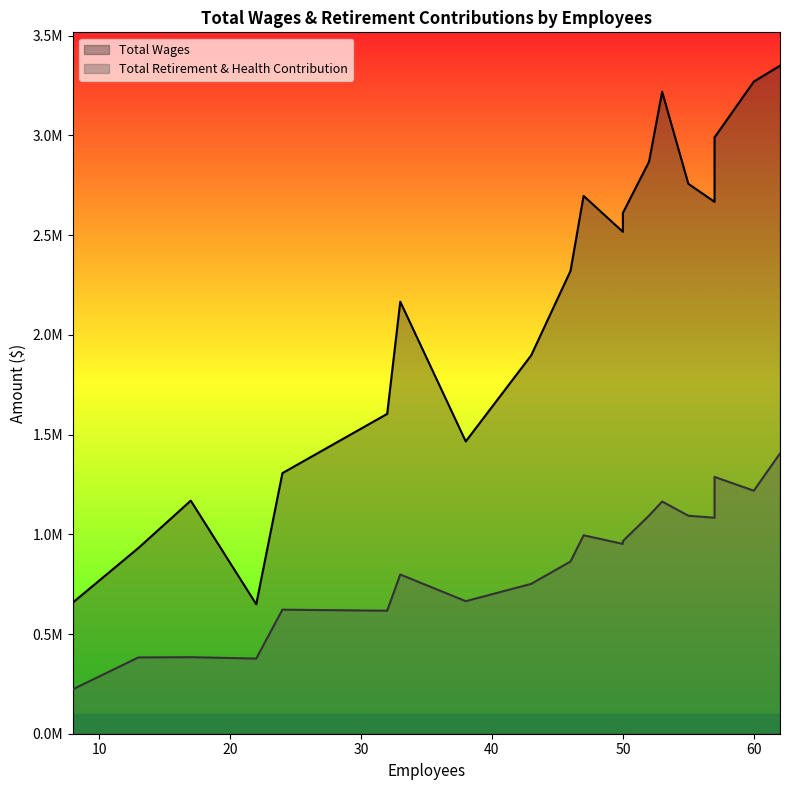

True or false: Total Wages and Total Retirement & Health Contribution intersect in this chart.

False